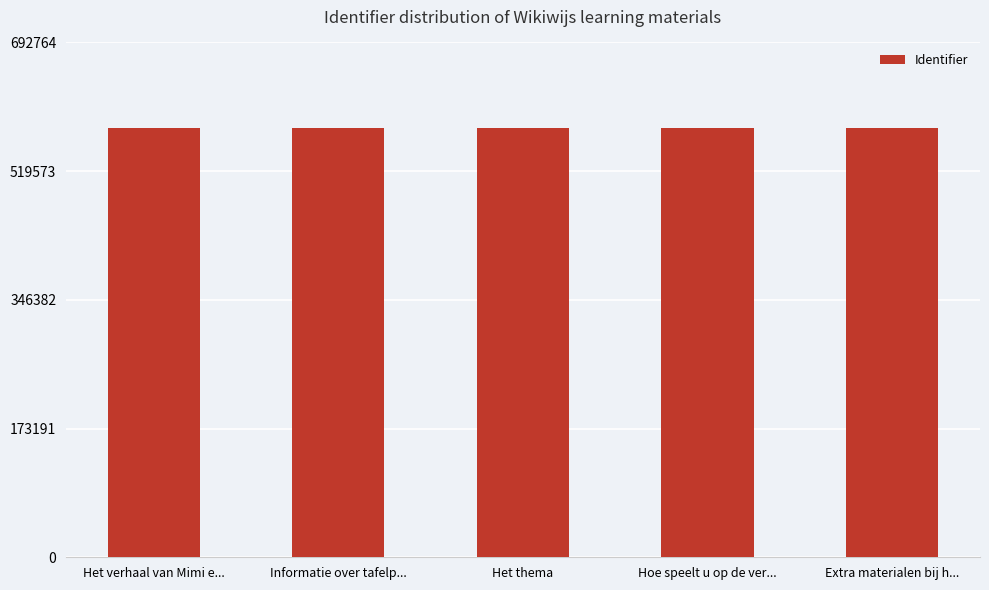

What is the change in value from Informatie over tafelp... to Extra materialen bij h...?

+3